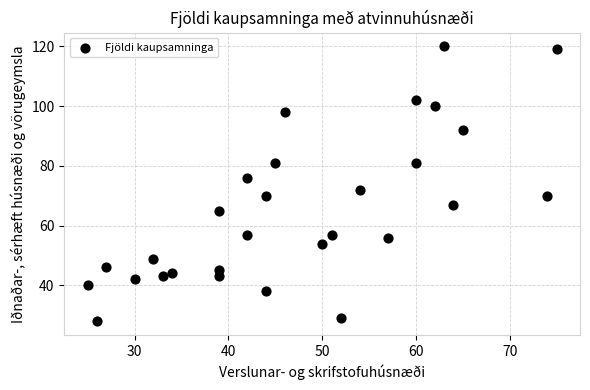

What is the range of X values (max minus min)?

50